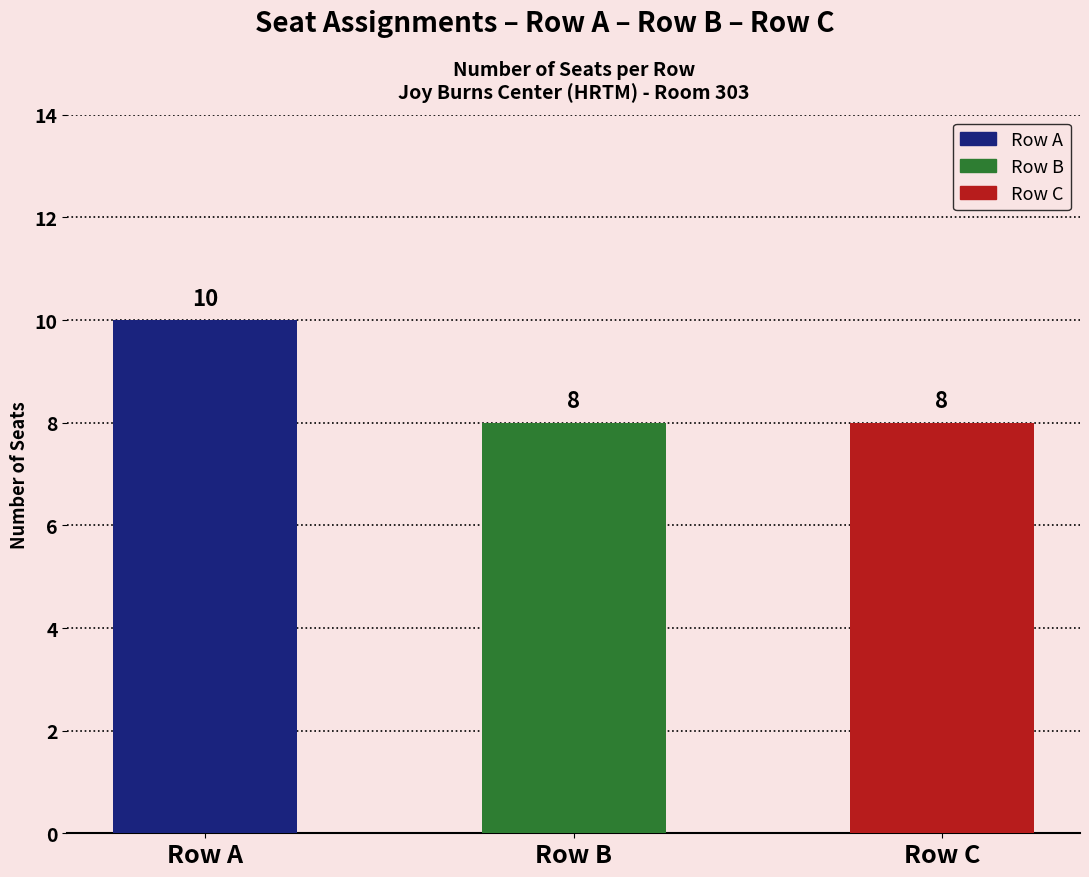

Approximately how many times larger is the value at Row C compared to Row B?

1.0